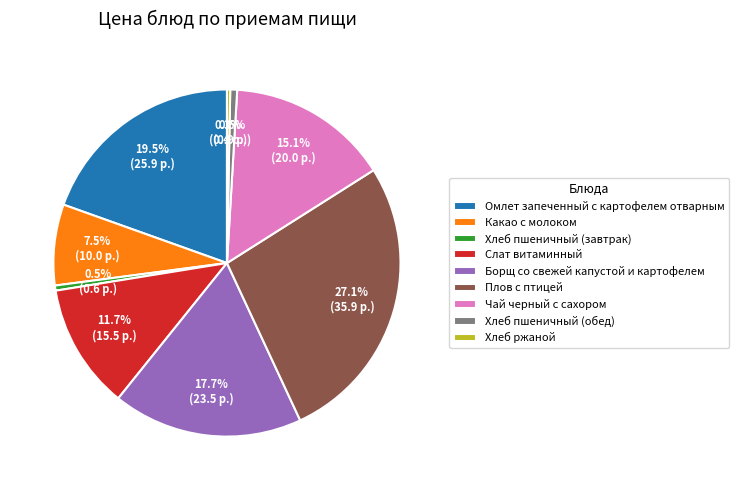

Approximately how many times larger is the value at Какао с молоком compared to Слат витаминный?

0.6